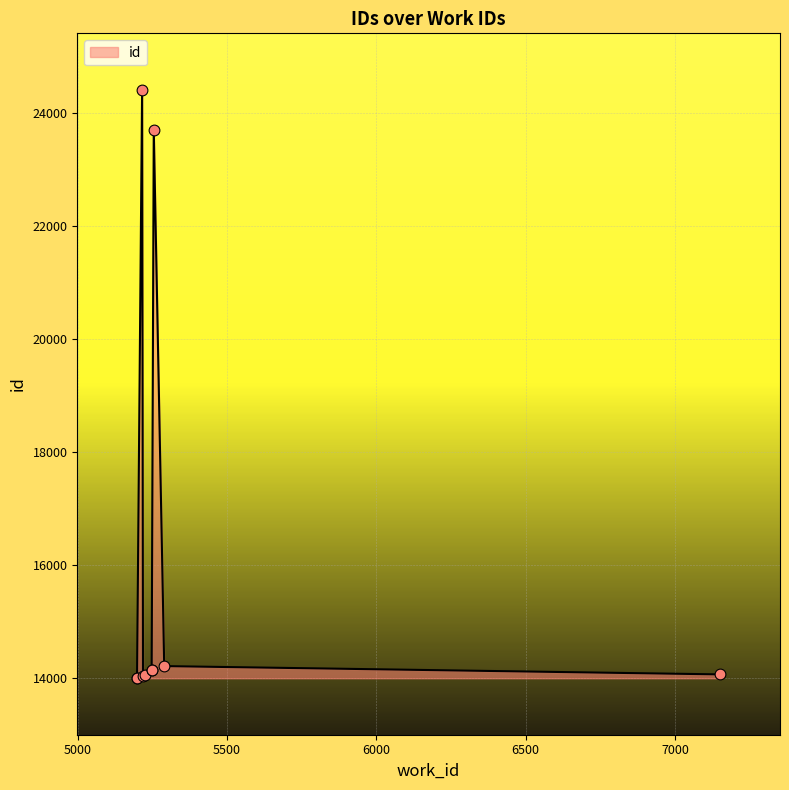

What is the ratio of the value at 5199 to the value at 5248?

1.0